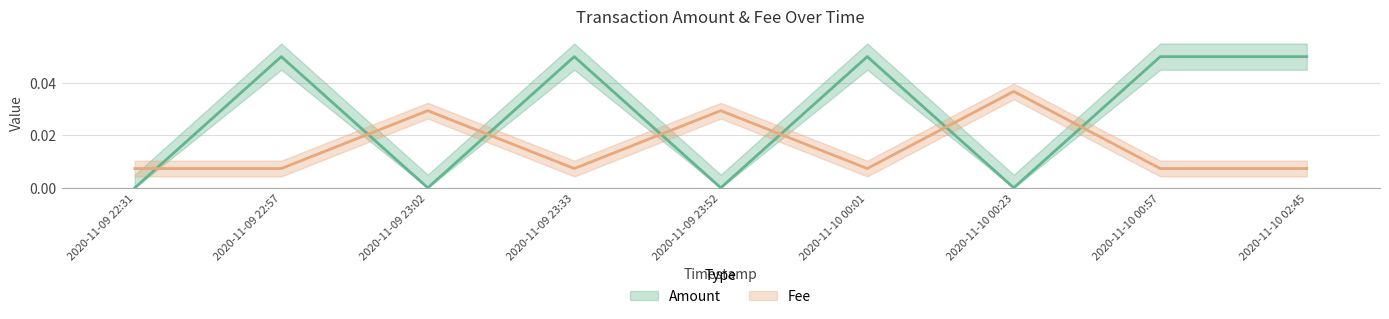

Reading right to left, what are all the values shown in this chart?

Amount: 2020-11-10 02:45=0.1	2020-11-10 00:57=0.1	2020-11-10 00:23=0.0	2020-11-10 00:01=0.1	2020-11-09 23:52=0.0	2020-11-09 23:33=0.1	2020-11-09 23:02=0.0	2020-11-09 22:57=0.1	2020-11-09 22:31=0.0
Fee: 2020-11-10 02:45=0.0	2020-11-10 00:57=0.0	2020-11-10 00:23=0.0	2020-11-10 00:01=0.0	2020-11-09 23:52=0.0	2020-11-09 23:33=0.0	2020-11-09 23:02=0.0	2020-11-09 22:57=0.0	2020-11-09 22:31=0.0